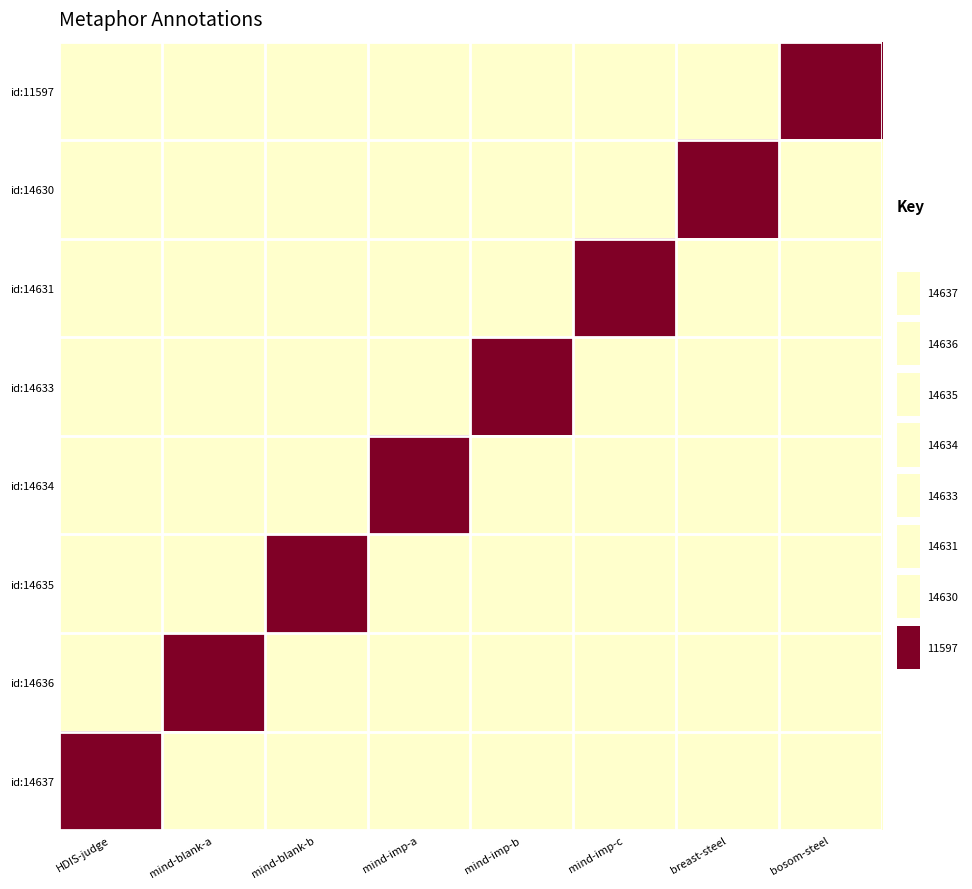

Which has a higher value, mind-blank-a or mind-blank-b?

mind-blank-a